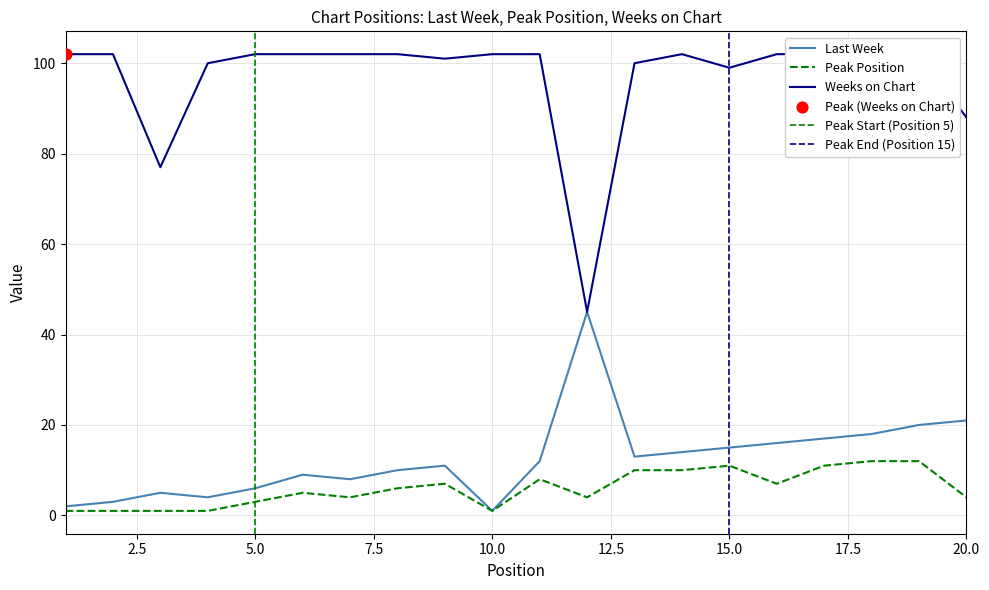

Which series reaches the minimum Y coordinate?

Last Week